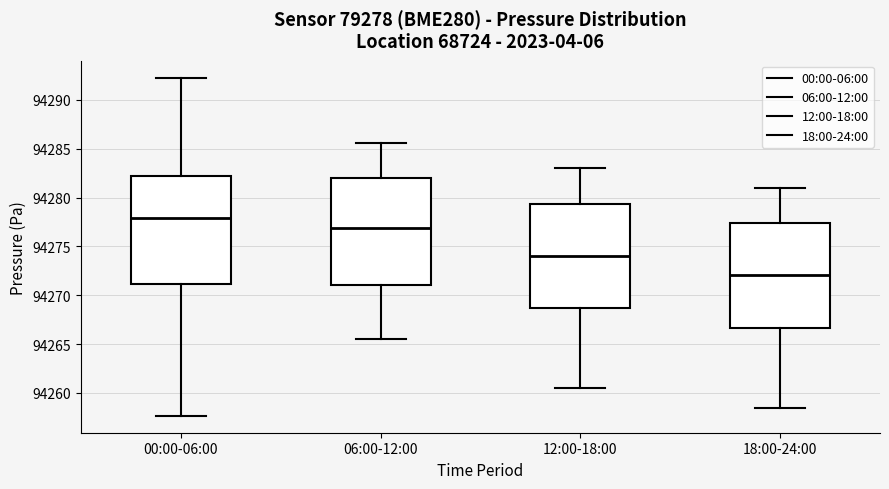

Where does the median line of the box for 12:00-18:00 sit on the y-axis? The values are not printed on the chart, so give them approximately, as read against the axis.

94274.0